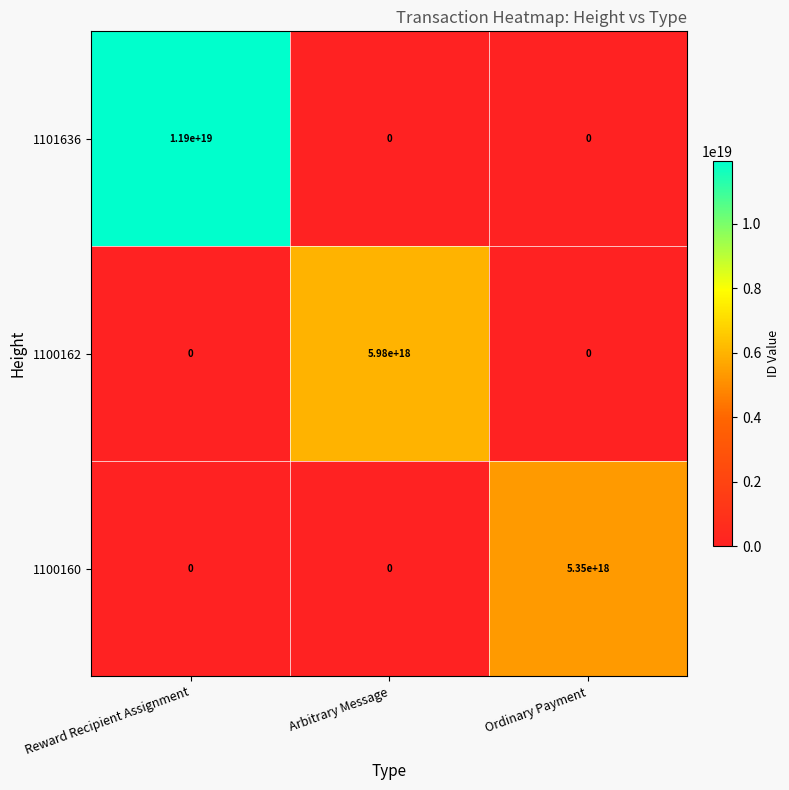

At which label is 1100160 closest to 2675000000000000000?

Reward Recipient Assignment